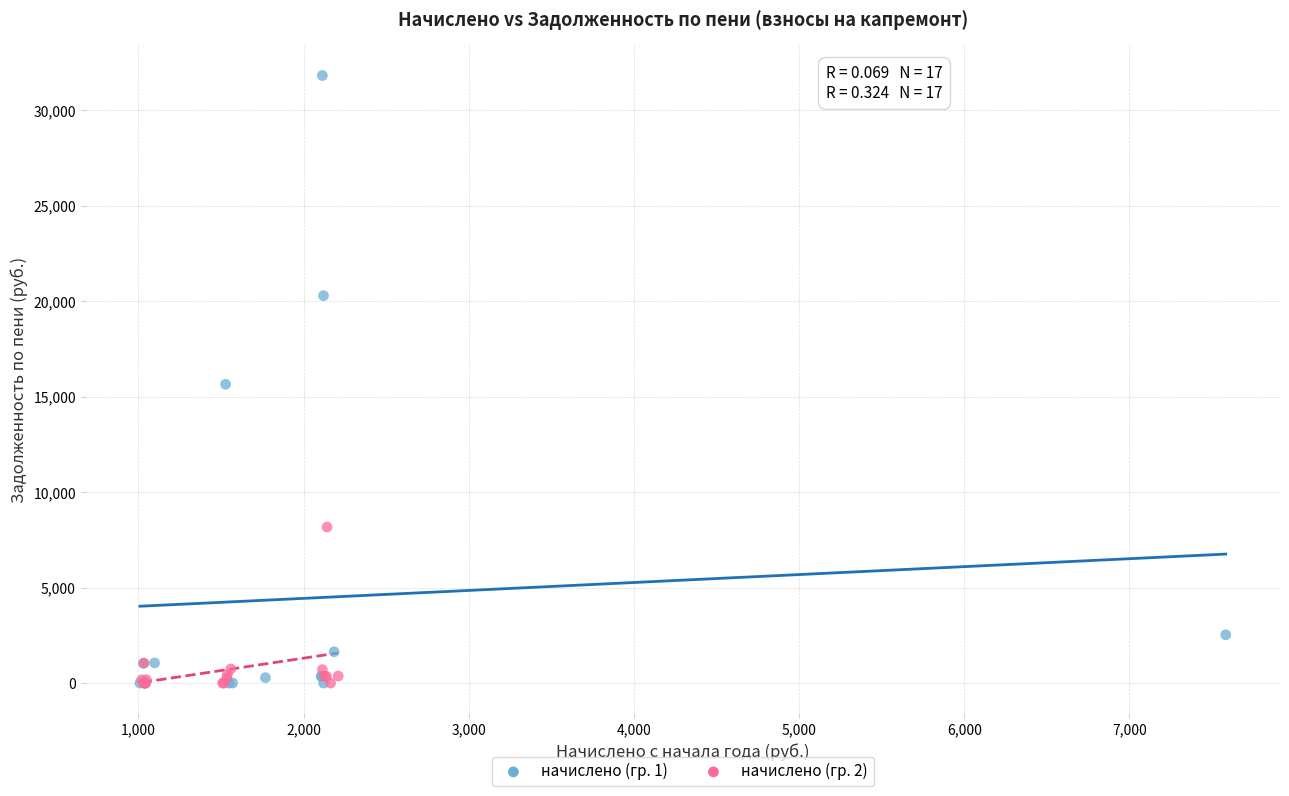

Which series reaches the maximum Y coordinate?

начислено (гр. 1)